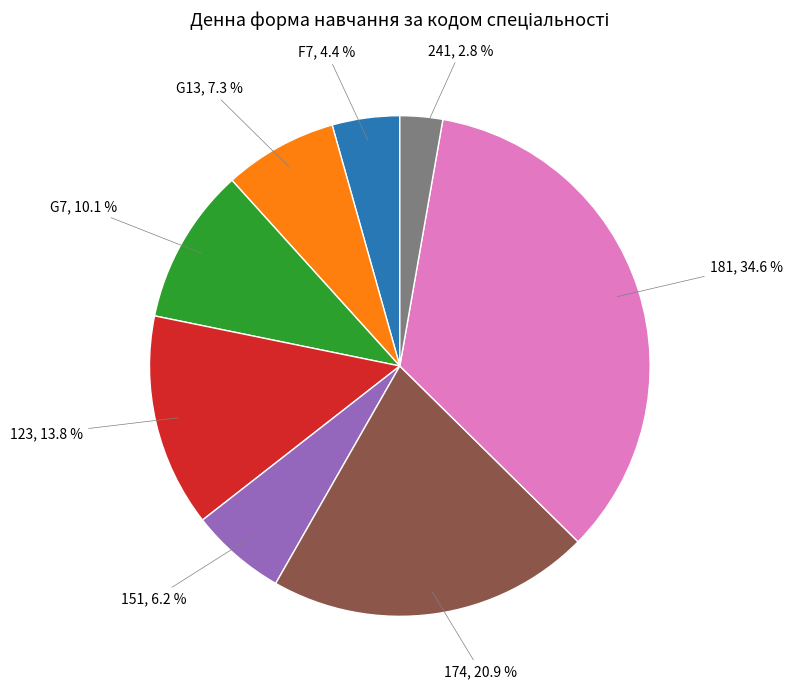

Is there any slice that represents more than half of the pie?

No